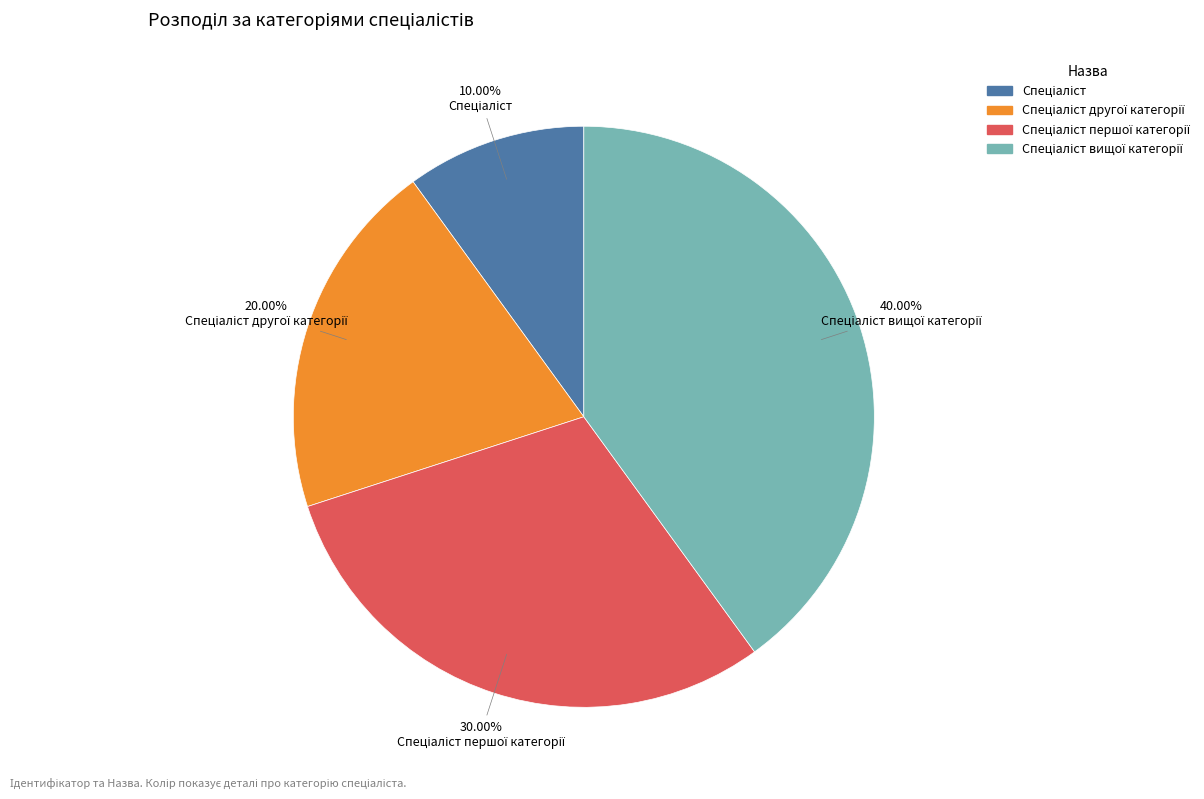

Is there a majority slice in this chart?

No